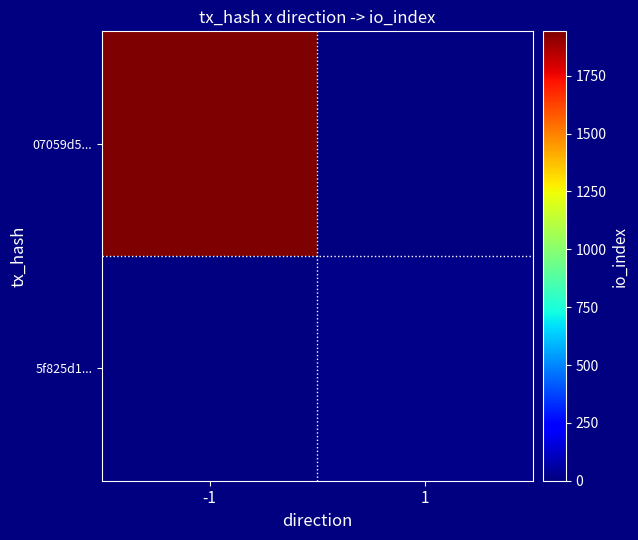

Which series has the widest spread of values?

07059d5...